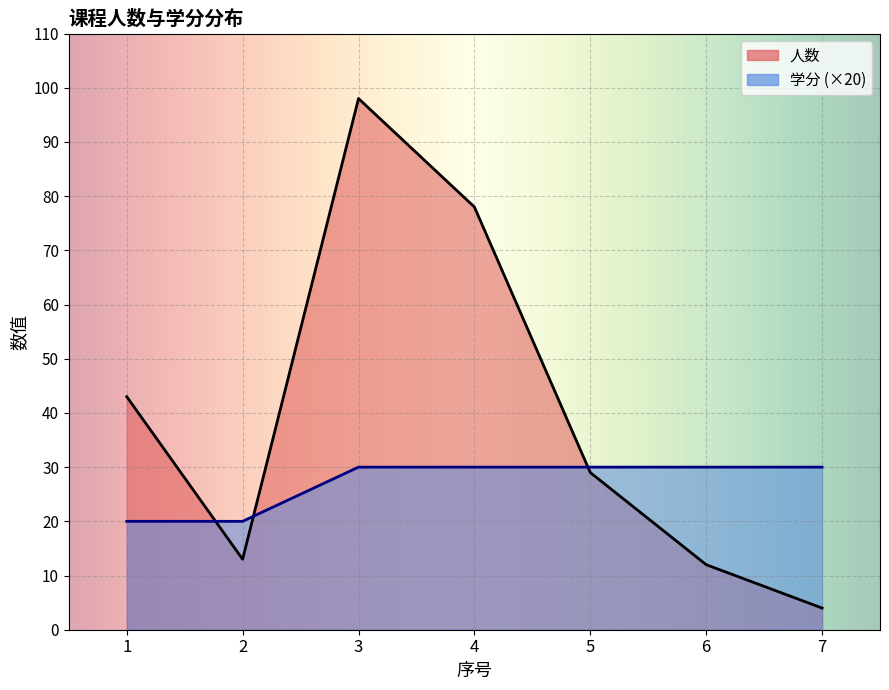

What is the difference between the 学分 values at 1 and 4?

10